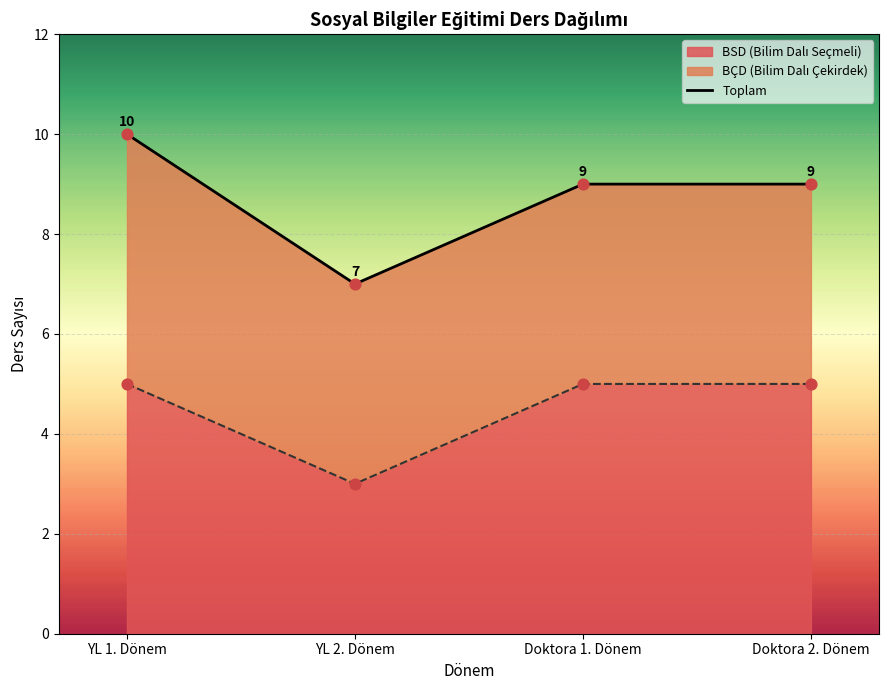

Approximately how many times larger is the value at YL 1. Dönem compared to Doktora 1. Dönem?

1.1